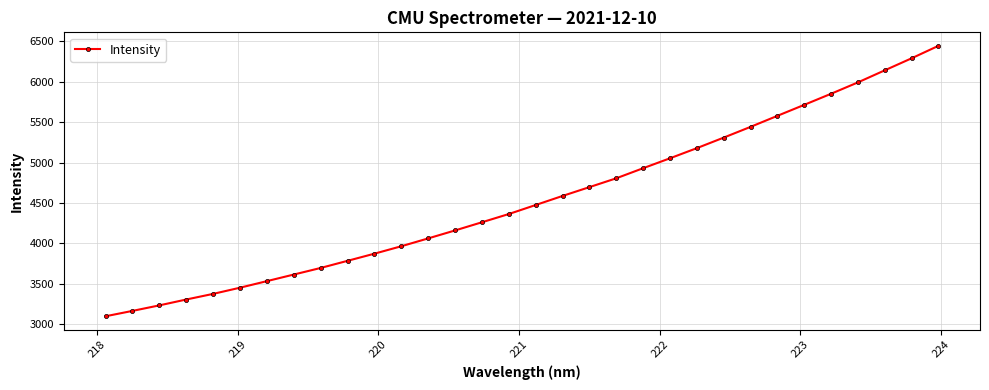

What is the value of the 13th point from the left?

4062.1